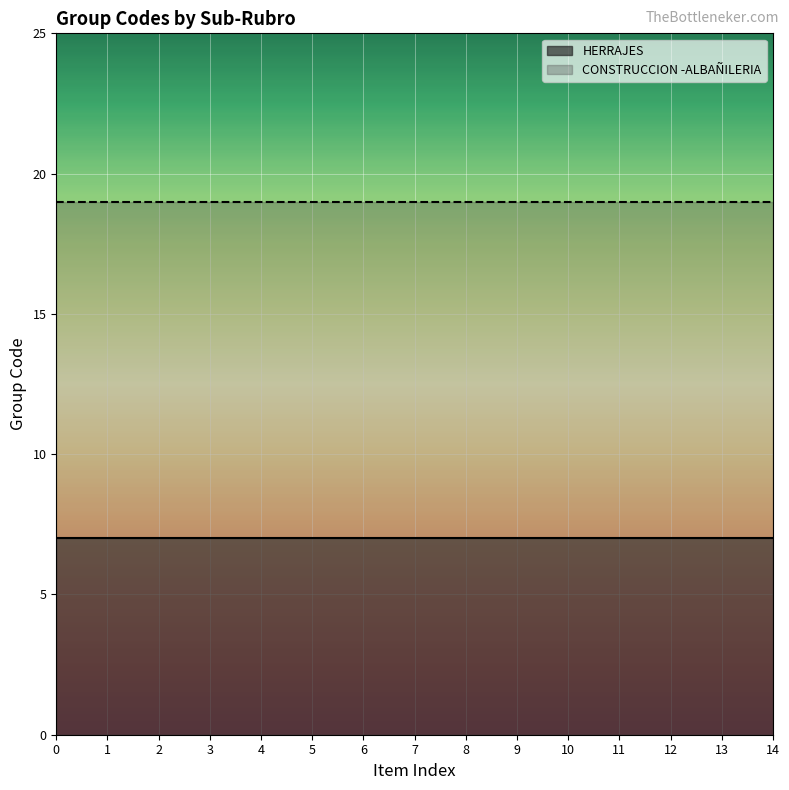

Reading left to right, list all the values displayed in this chart.

HERRAJES: 7	7	7	7	7	7	7	7	7	7	7	7	7	7	7
CONSTRUCCION -ALBAÑILERIA: 19	19	19	19	19	19	19	19	19	19	19	19	19	19	19